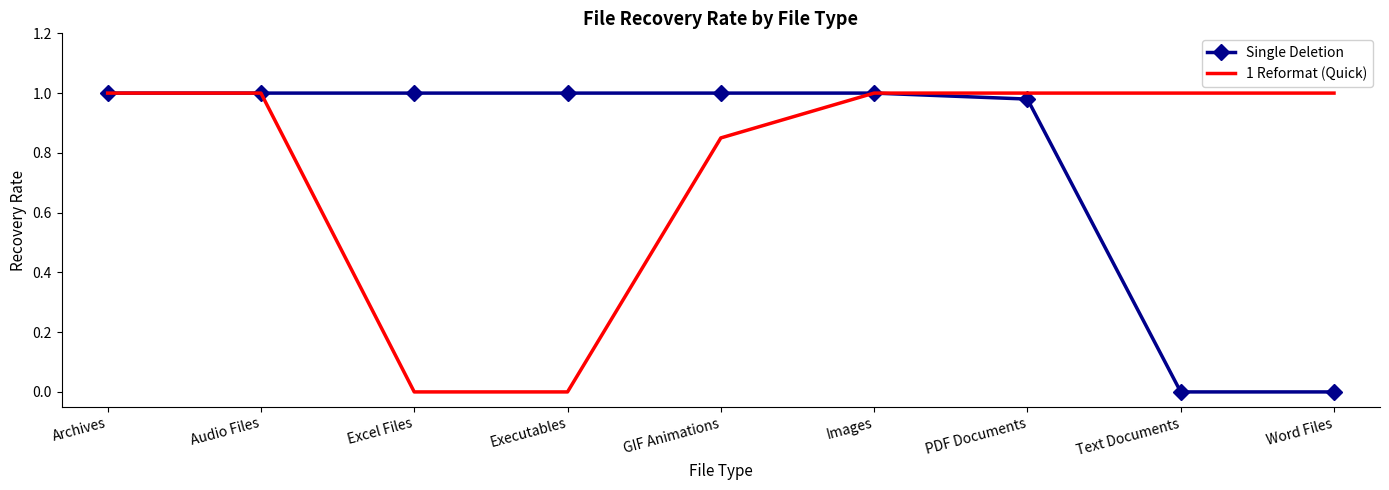

What position from the right is GIF Animations?

5